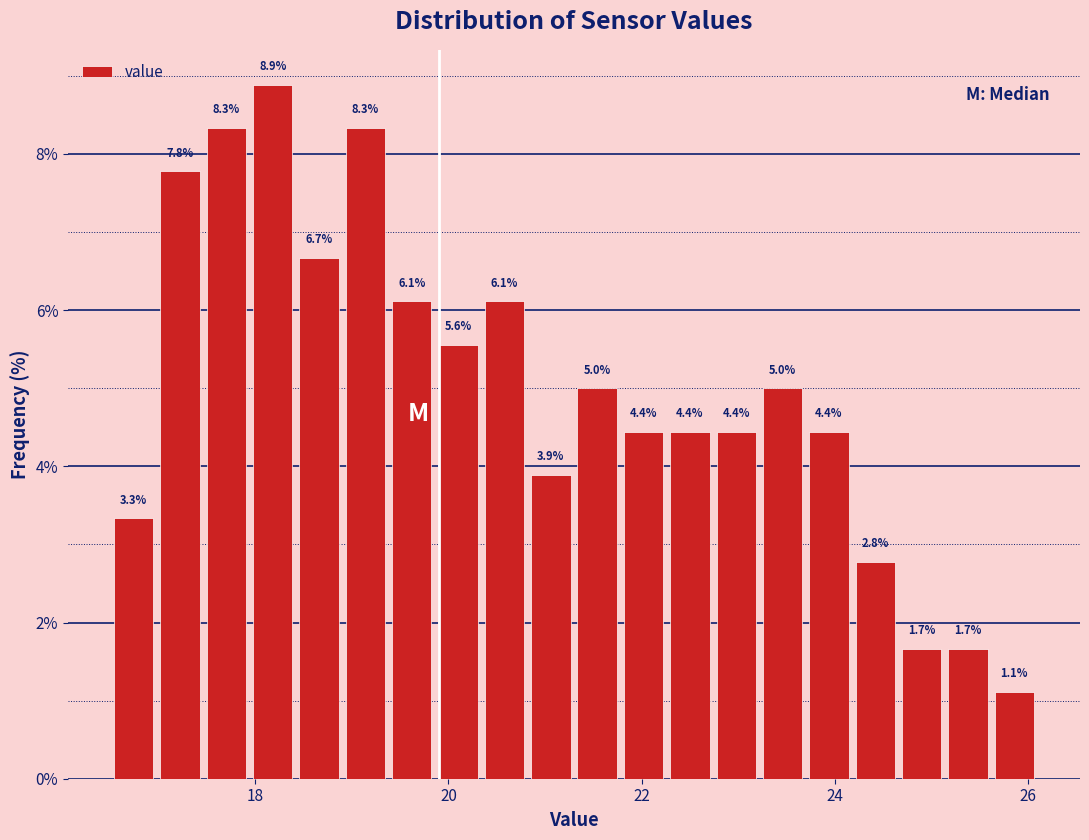

Read against the x-axis, roughly where is the centre of the tallest bar?

18.2